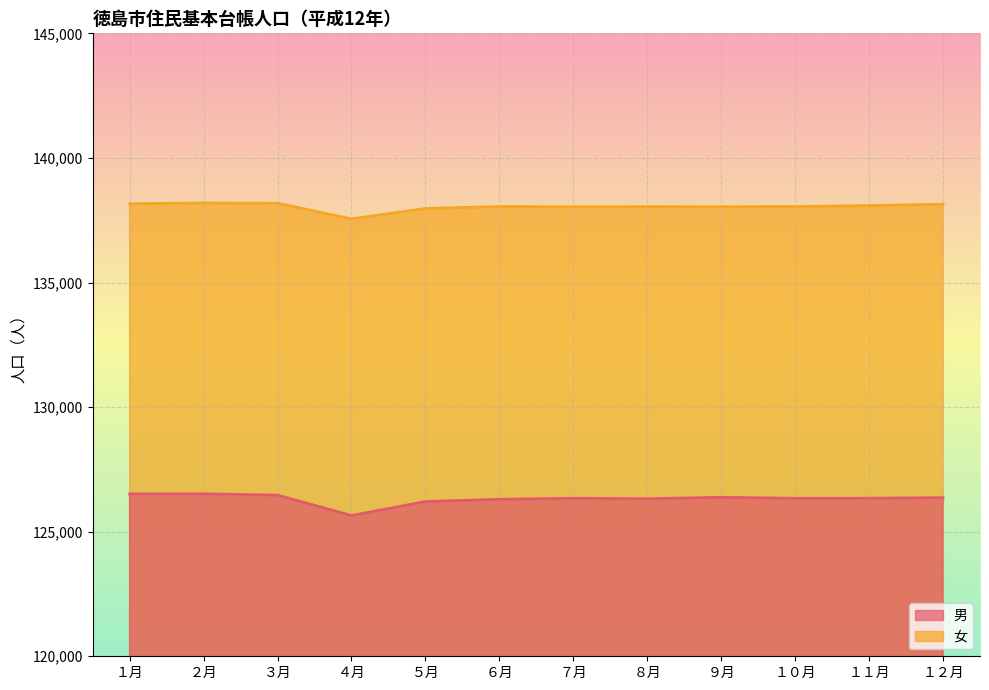

At which label does 男 first exceed 126343?

１月